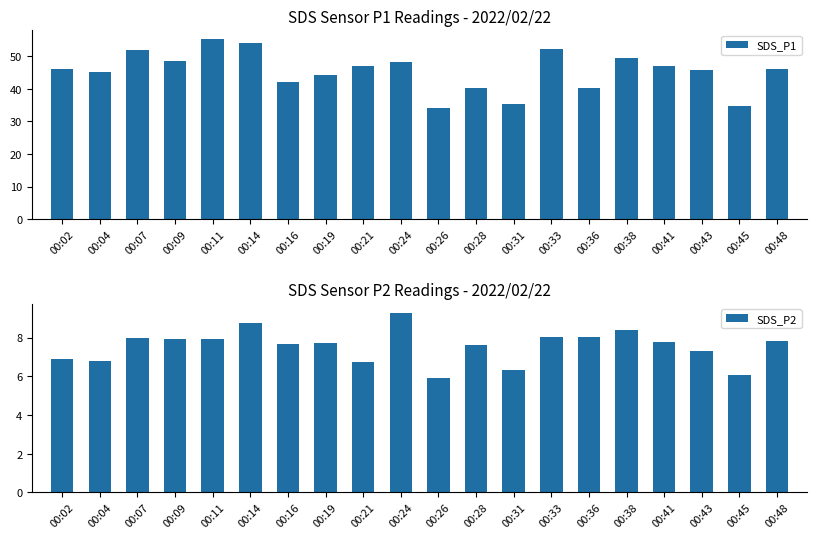

What is the total value across all series at 00:11?

63.0